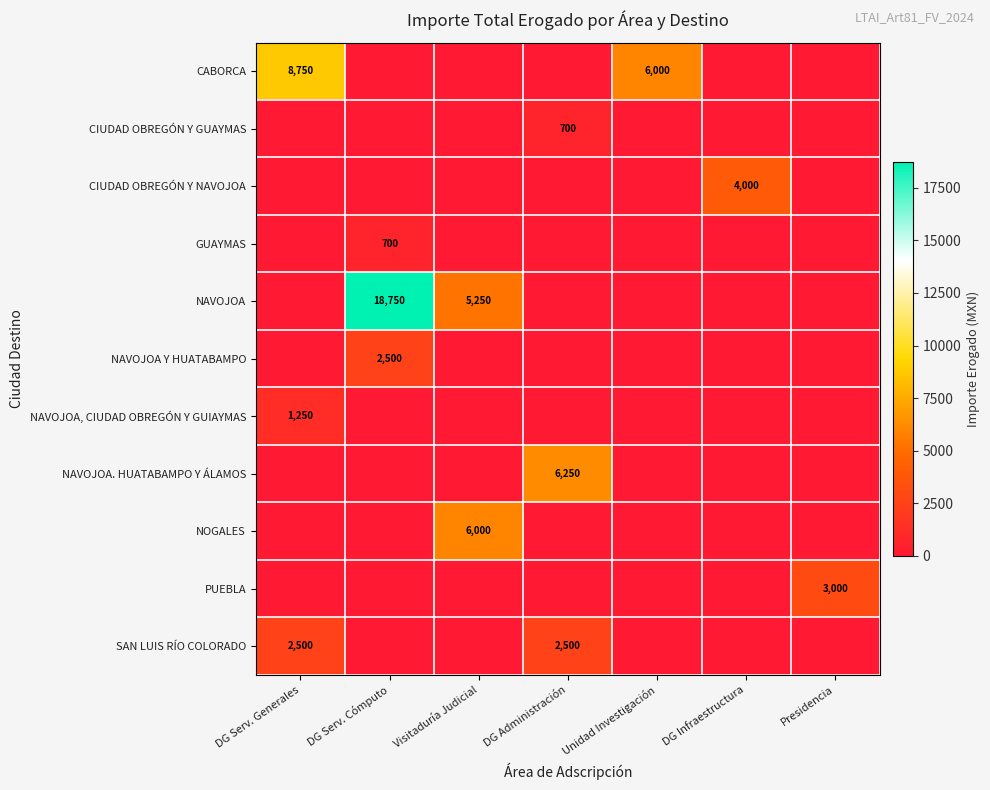

Is it true that NAVOJOA equals 5250 at Visitaduría Judicial?

True